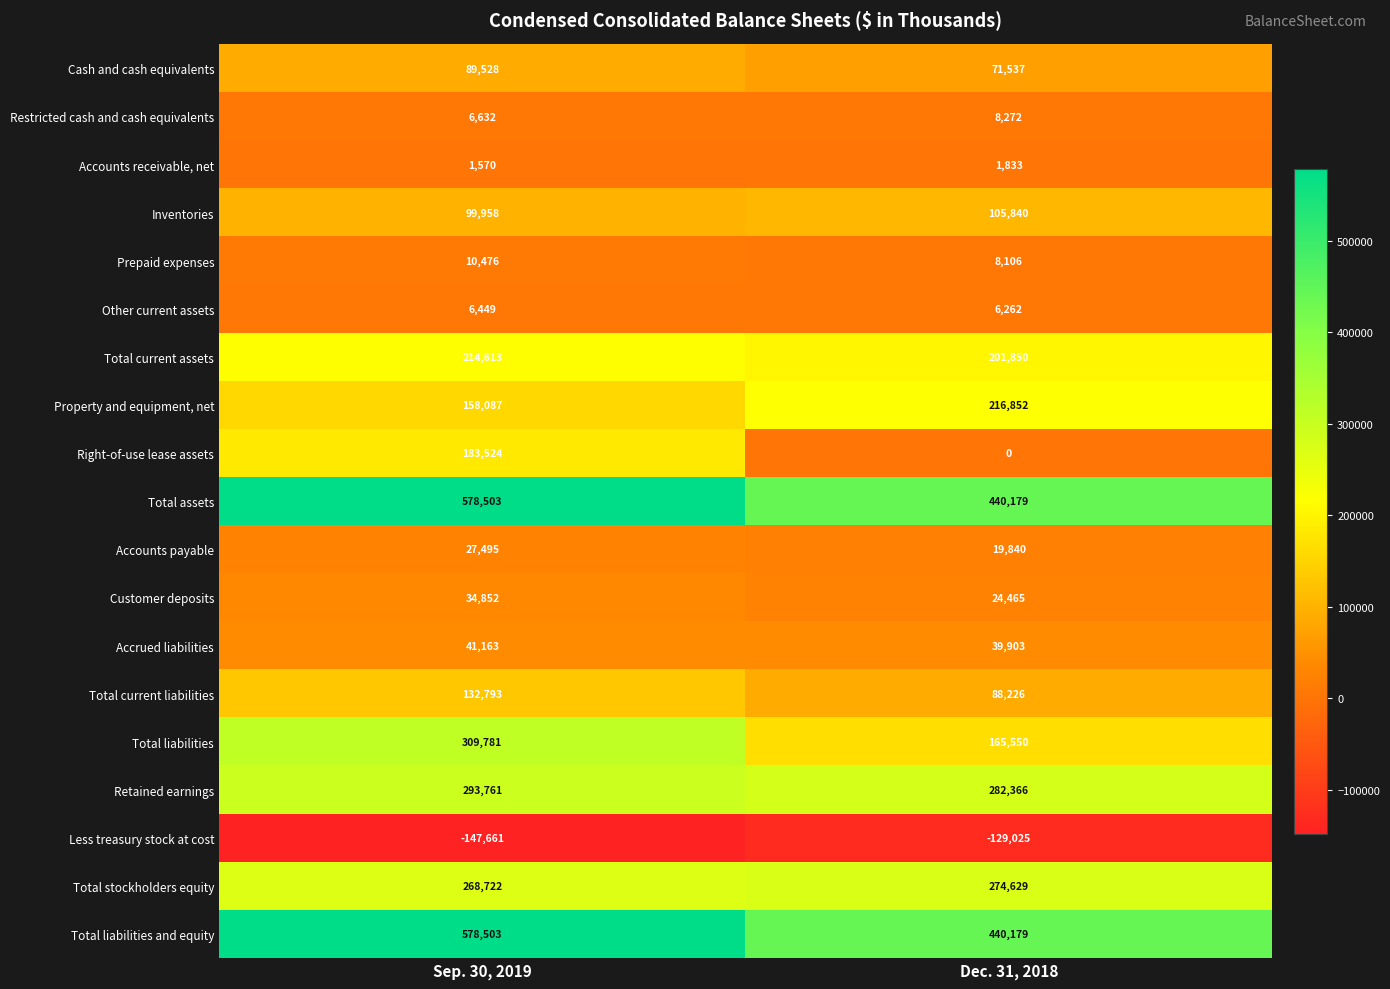

What is the difference between the highest and lowest values at Dec. 31, 2018?

569204